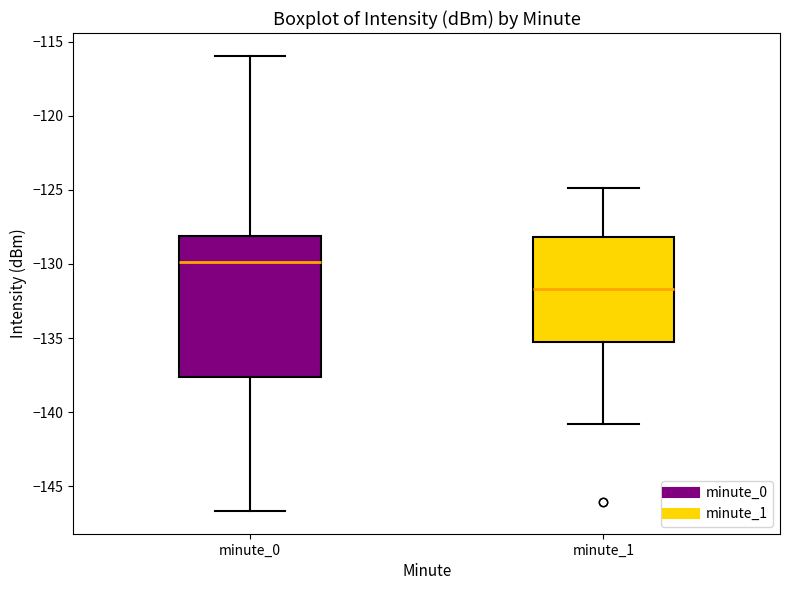

Which box's median line is the highest?

minute_0